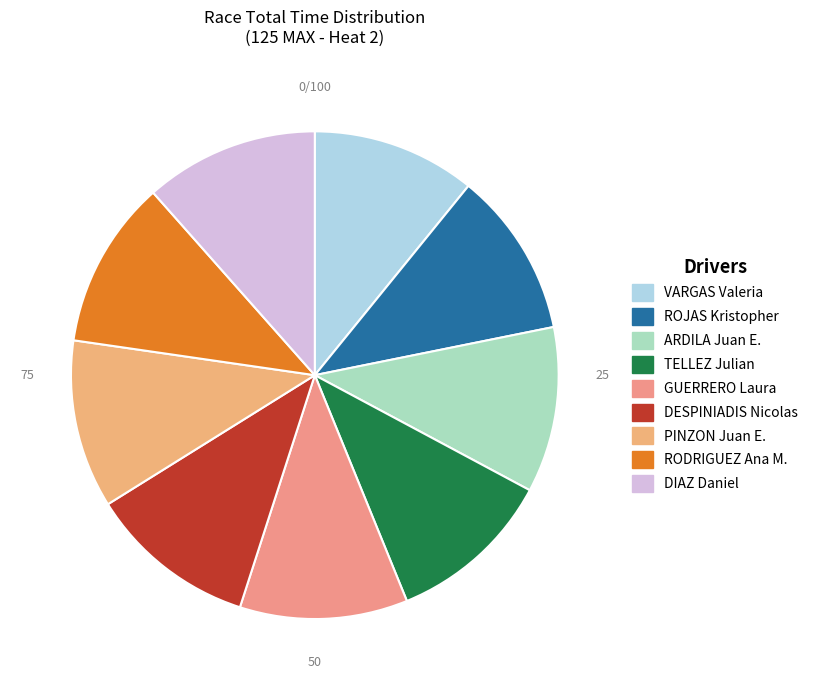

Approximately how many times larger is the value at TELLEZ Julian compared to PINZON Juan E.?

1.0